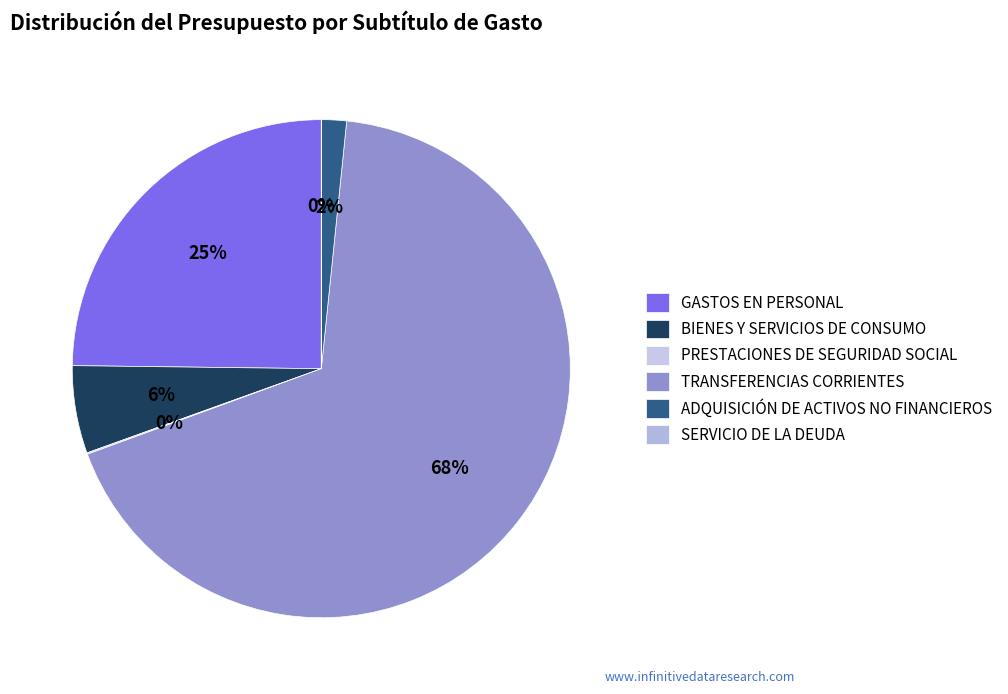

How many segments does this pie chart have?

6